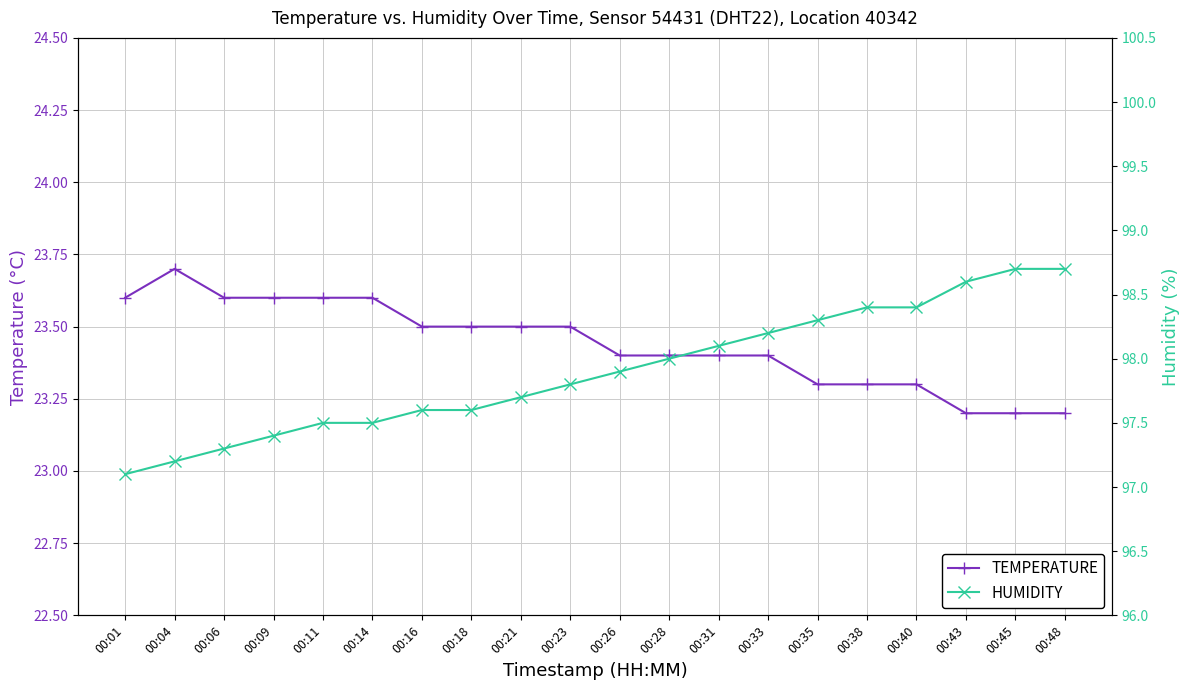

What is the sum of all temperature values?

468.8